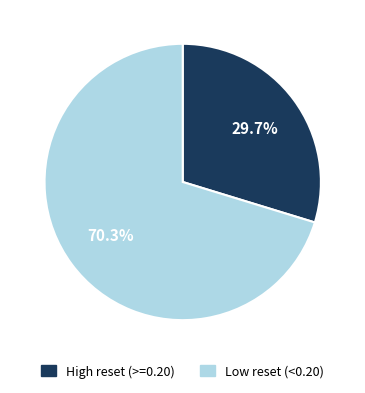

Does any single category account for the majority?

Yes